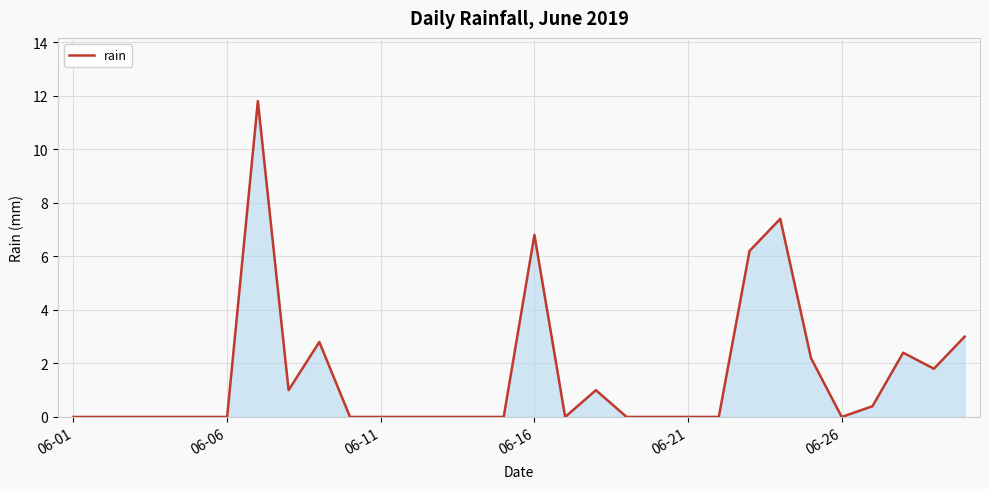

What is the maximum value shown in the chart?

11.8